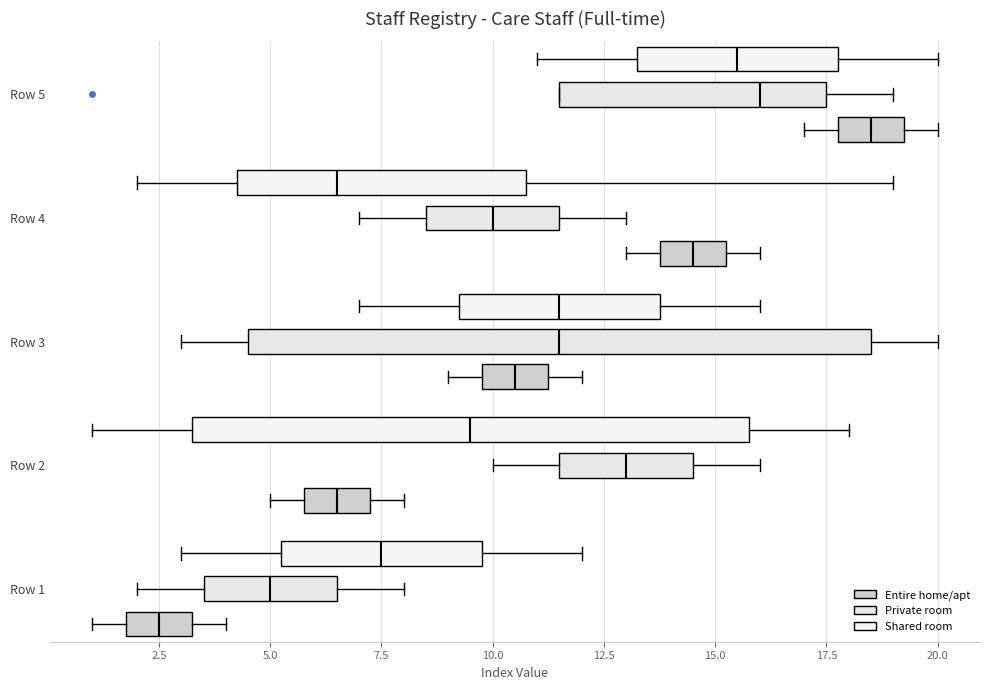

Where does the left whisker of the box for Row 4 (Entire home/apt) end on the x-axis? The values are not printed on the chart, so give them approximately, as read against the axis.

13.0